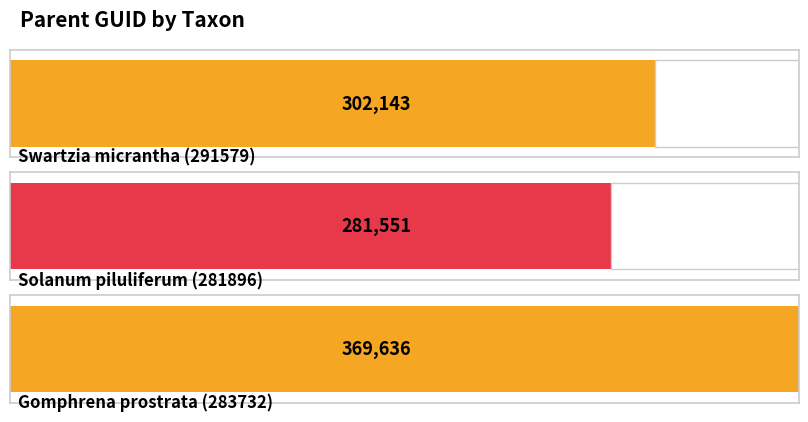

The chart shows a value of 402330 at Solanum piluliferum (281896). True or false?

False